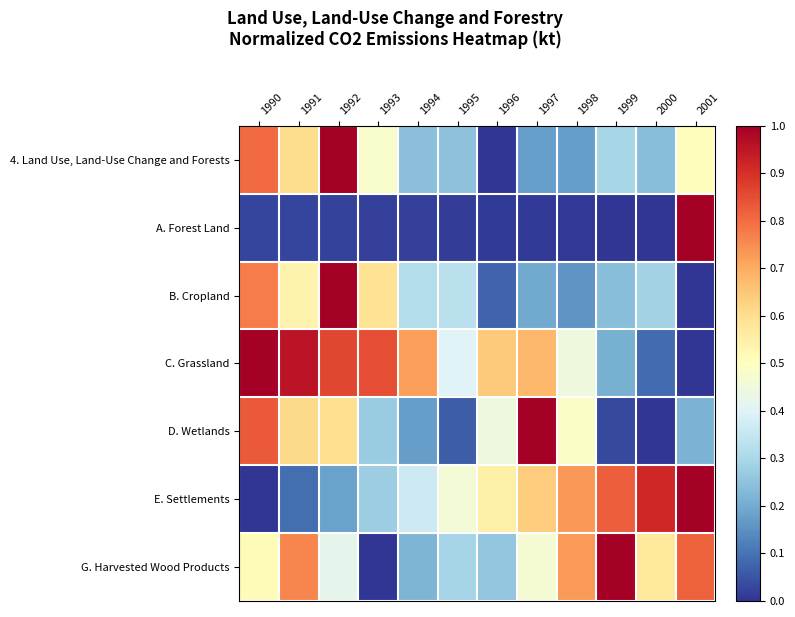

Reading right to left, list all the values displayed in this chart.

4. Land Use, Land-Use Change and Forests: 2001=0.5	2000=0.2	1999=0.3	1998=0.2	1997=0.2	1996=0.0	1995=0.2	1994=0.2	1993=0.5	1992=1.0	1991=0.6	1990=0.8
A. Forest Land: 2001=1.0	2000=0.0	1999=0.0	1998=0.0	1997=0.0	1996=0.0	1995=0.0	1994=0.0	1993=0.0	1992=0.0	1991=0.0	1990=0.0
B. Cropland: 2001=0.0	2000=0.3	1999=0.2	1998=0.2	1997=0.2	1996=0.1	1995=0.3	1994=0.3	1993=0.6	1992=1.0	1991=0.5	1990=0.8
C. Grassland: 2001=0.0	2000=0.1	1999=0.2	1998=0.4	1997=0.7	1996=0.6	1995=0.4	1994=0.7	1993=0.8	1992=0.9	1991=1.0	1990=1.0
D. Wetlands: 2001=0.2	2000=0.0	1999=0.0	1998=0.5	1997=1.0	1996=0.4	1995=0.1	1994=0.2	1993=0.3	1992=0.6	1991=0.6	1990=0.8
E. Settlements: 2001=1.0	2000=0.9	1999=0.8	1998=0.7	1997=0.6	1996=0.5	1995=0.5	1994=0.4	1993=0.3	1992=0.2	1991=0.1	1990=0.0
G. Harvested Wood Products: 2001=0.8	2000=0.6	1999=1.0	1998=0.7	1997=0.5	1996=0.3	1995=0.3	1994=0.2	1993=0.0	1992=0.4	1991=0.8	1990=0.5